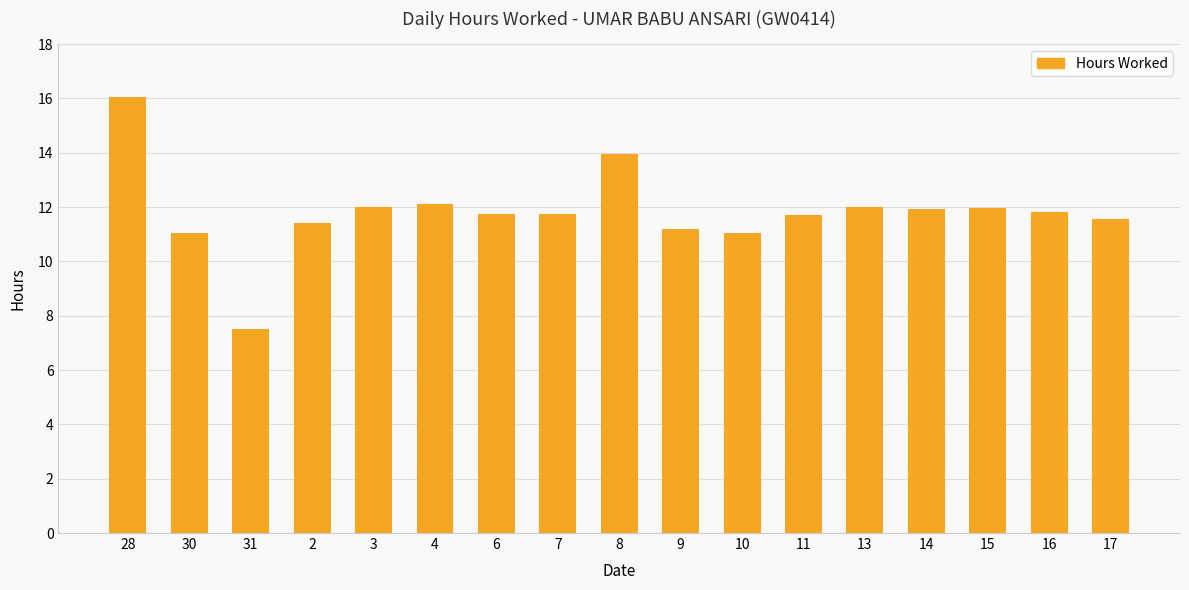

True or false: the data shows 12.0 at 13.

True